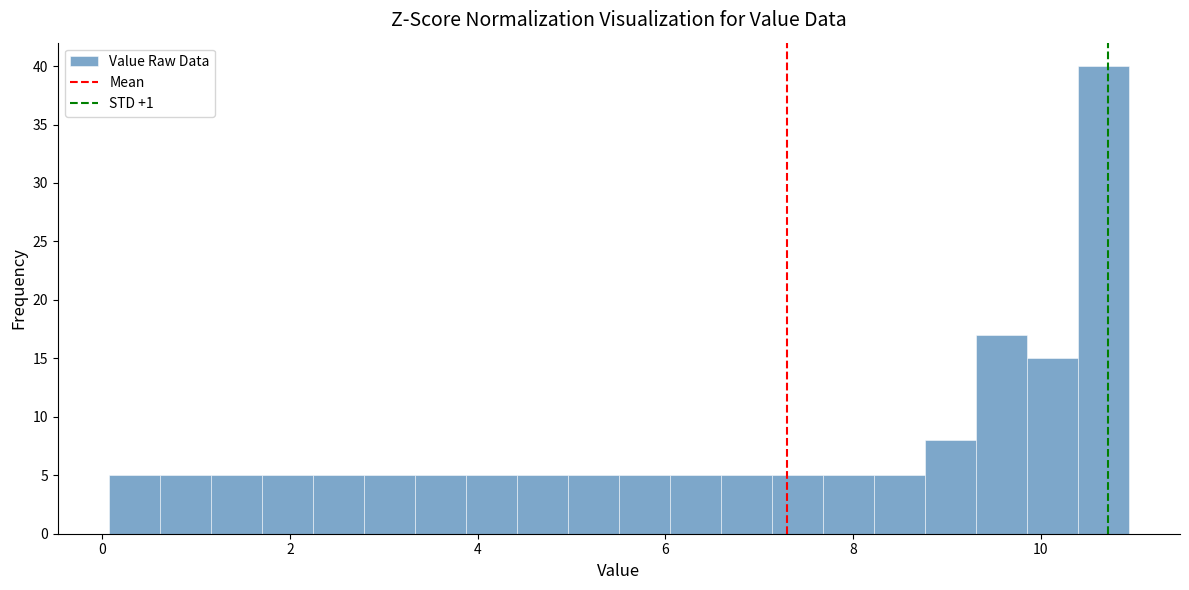

Around what value on the x-axis is the tallest bar? Give the approximate position of its centre, as read against the axis.

10.6